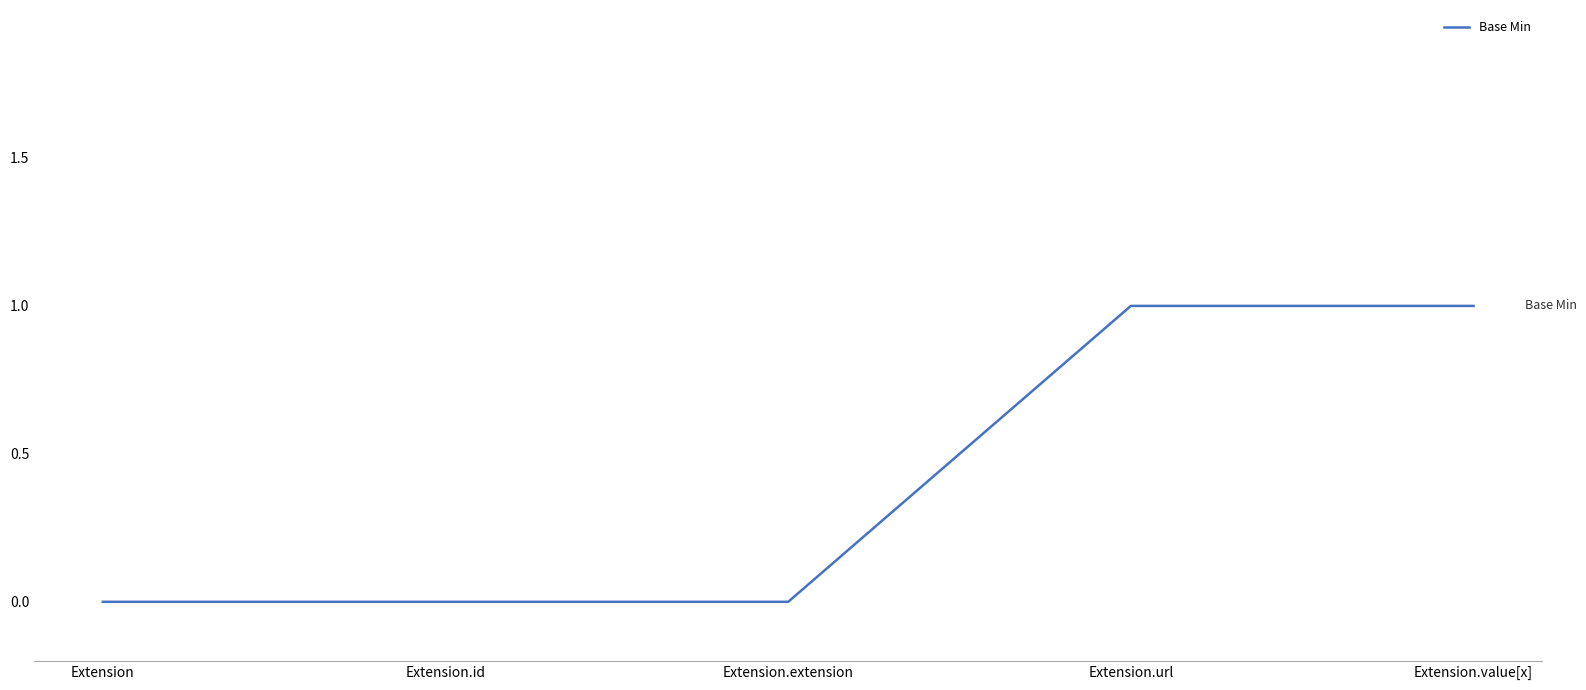

True or false: the data shows 0 at Extension.value[x].

False